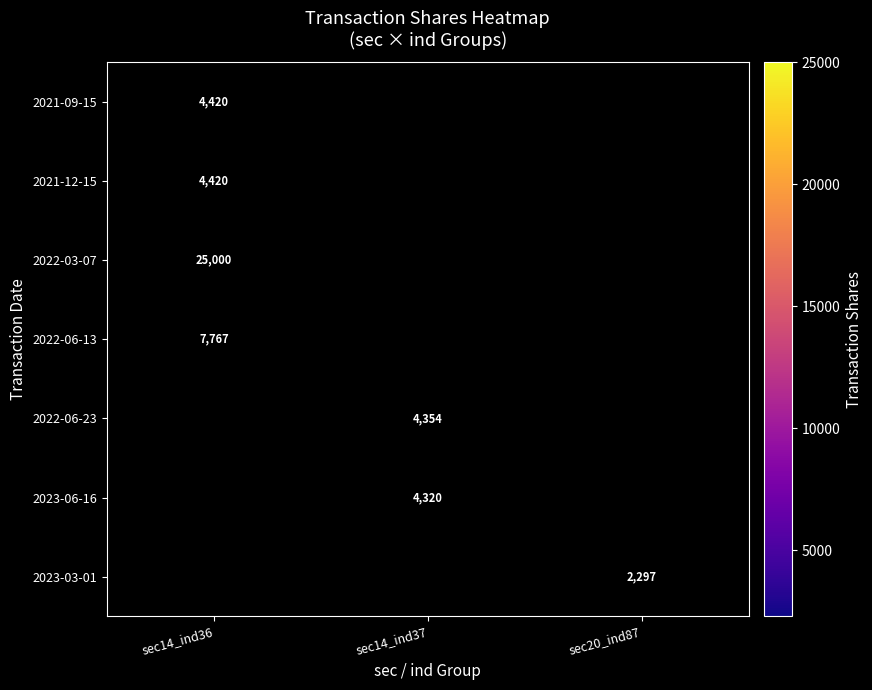

The value of 2023-03-01 at sec20_ind87 is 3247. True or false?

False